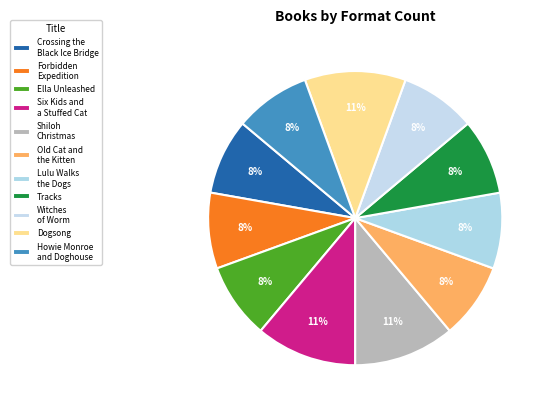

Is Witches of Worm the majority of the pie?

No